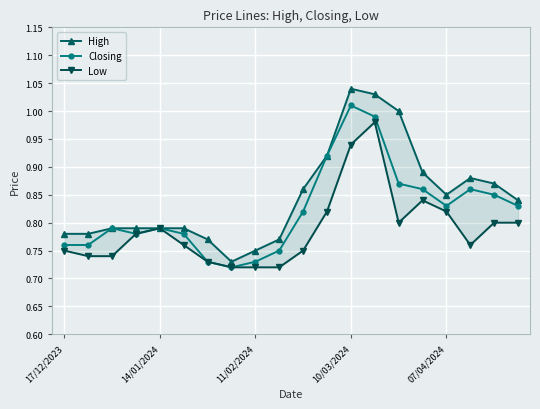

What is the minimum value shown in the chart?

0.7